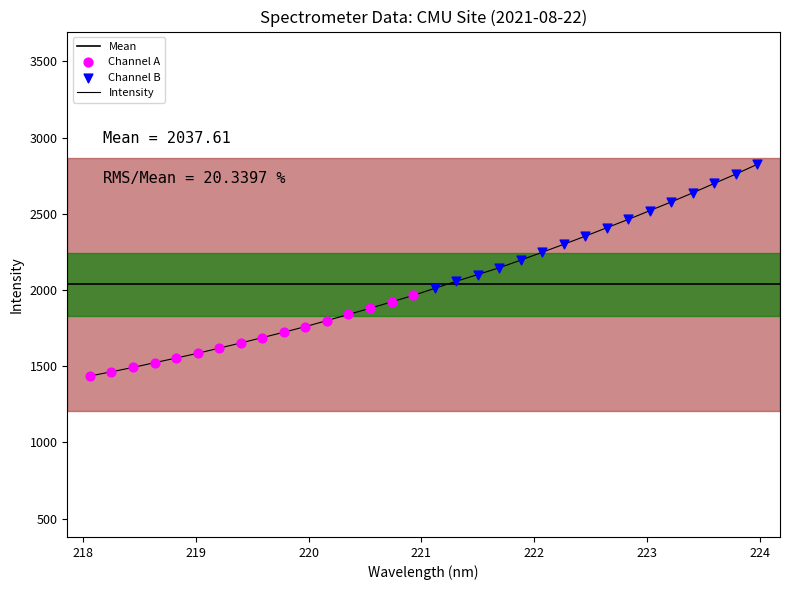

What is the ratio of the value at 220.7354 to the value at 220.9264?

1.0